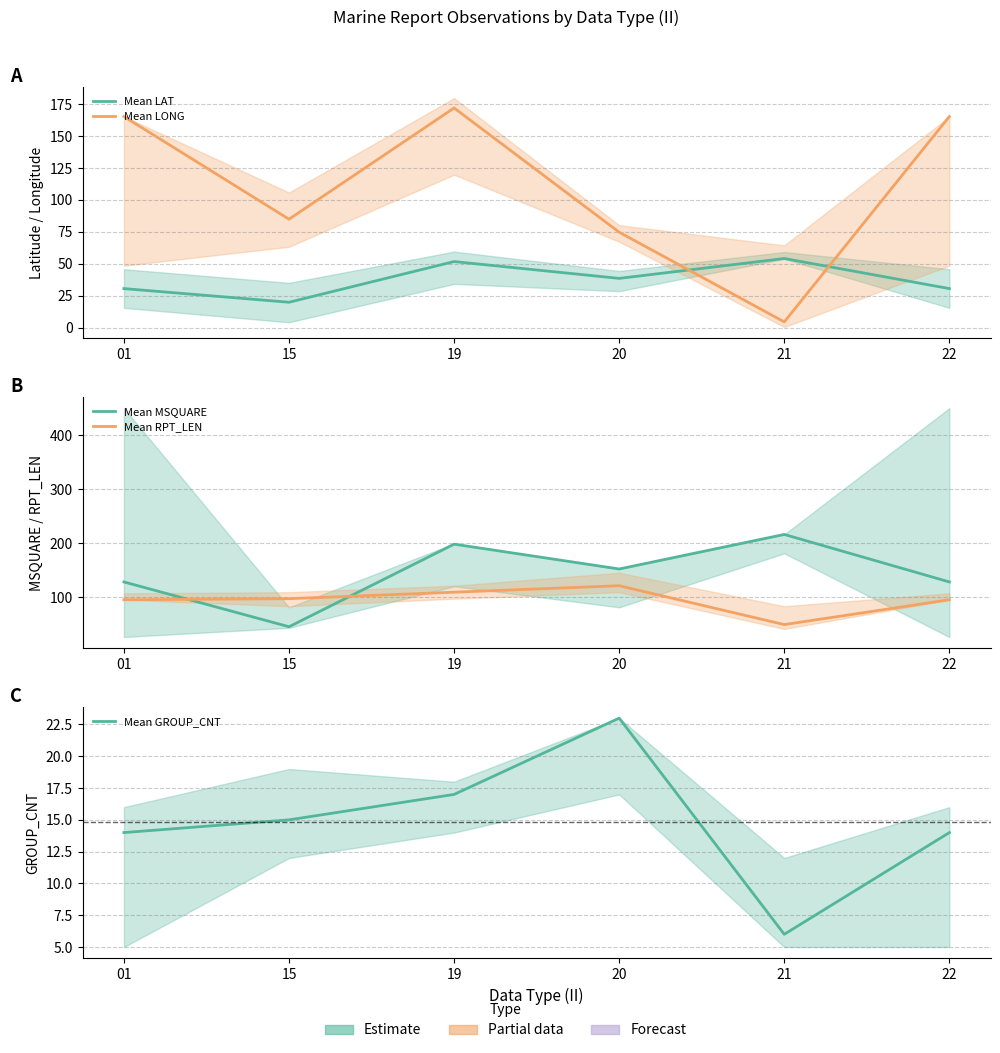

What is the smallest value displayed?

4.4